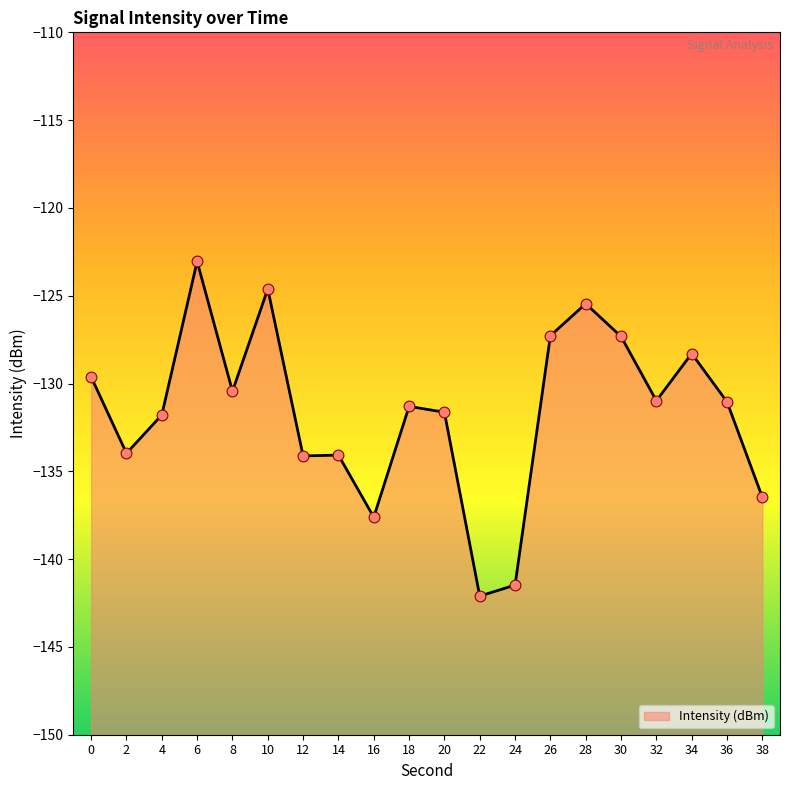

What is the change in value from 6 to 24?

-18.4